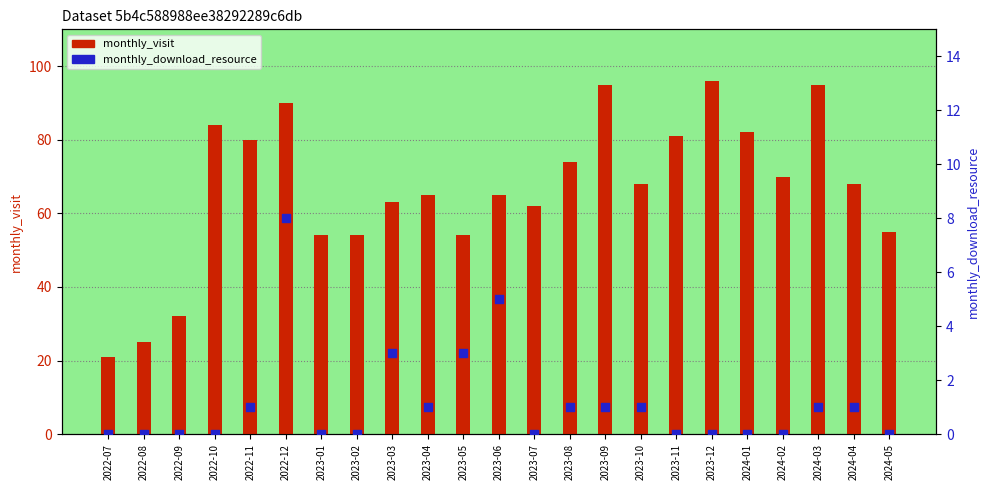

Which series has the largest Y range (max minus min)?

monthly_visit